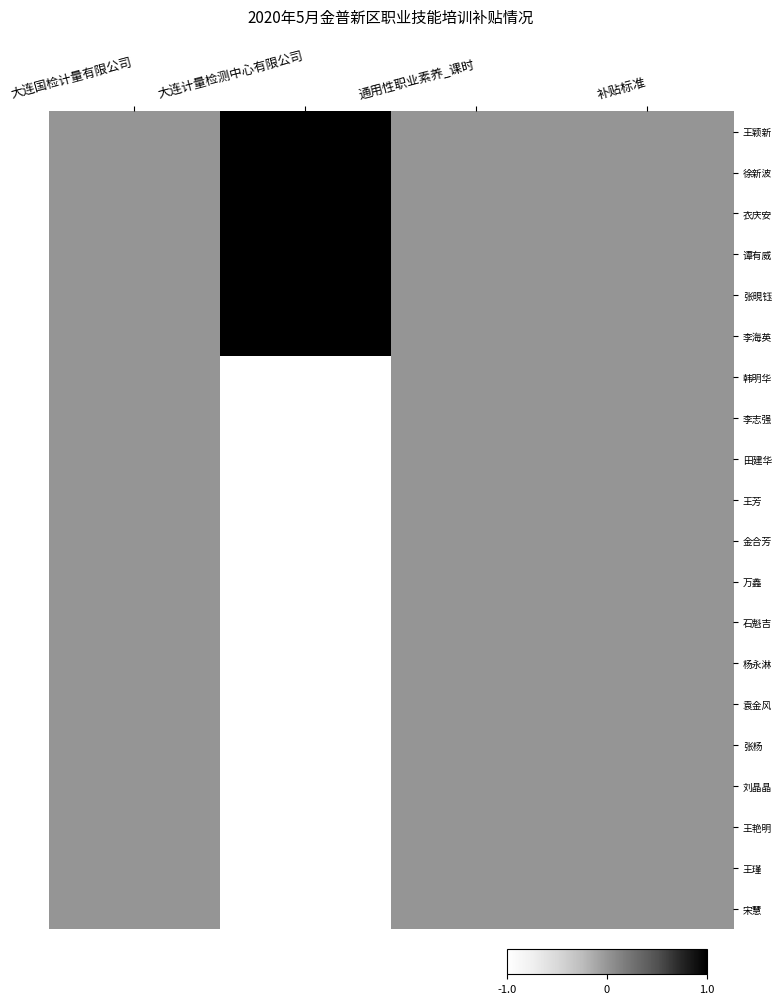

At which category does the chart reach its minimum across all series?

大连计量检测中心有限公司